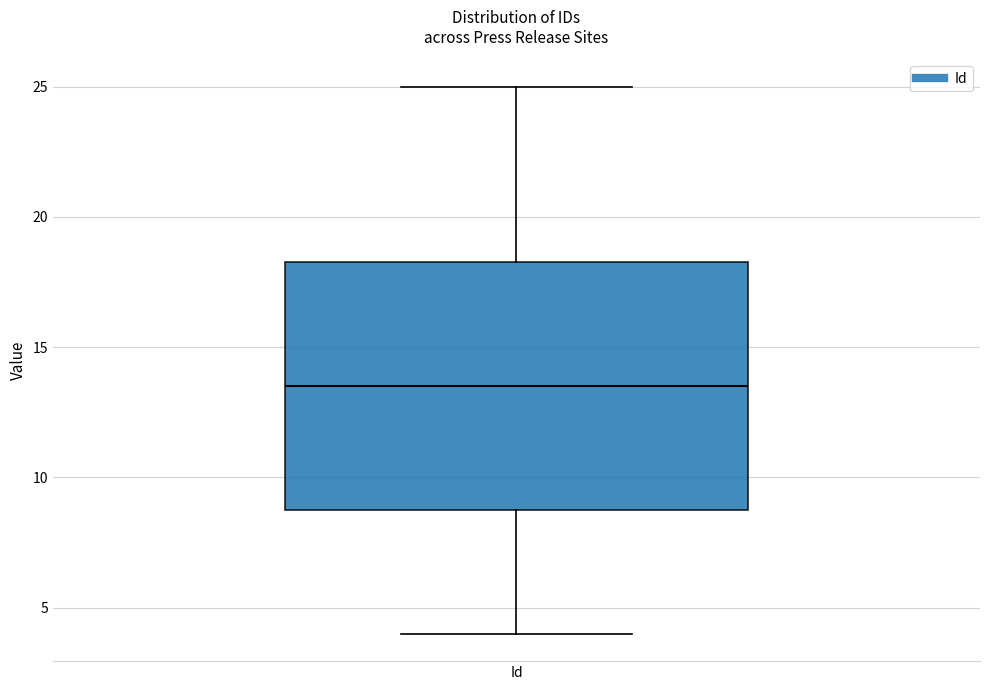

Where does the lower whisker of the box for Id end on the y-axis? The values are not printed on the chart, so give them approximately, as read against the axis.

4.0